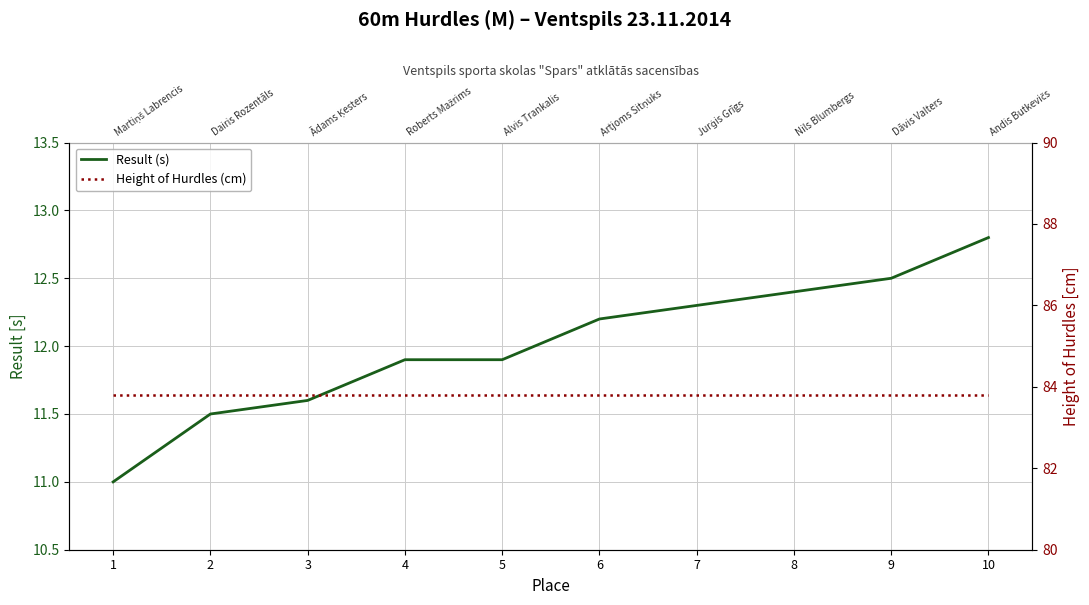

True or false: Result (s) and Height of Hurdles (cm) intersect in this chart.

False